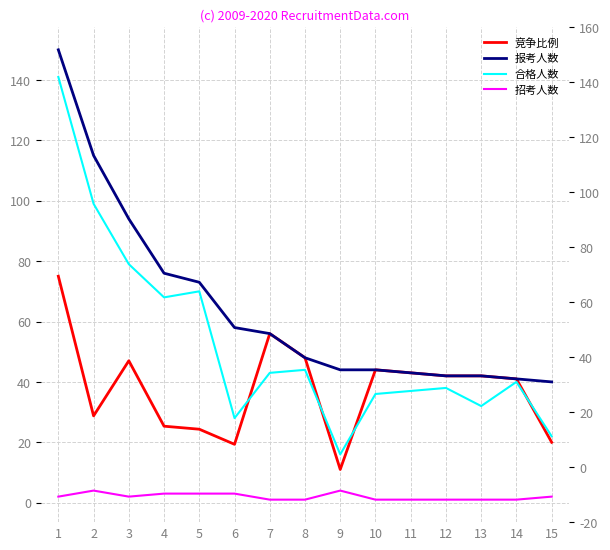

True or false: 竞争比例 and 报考人数 cross at least once.

False